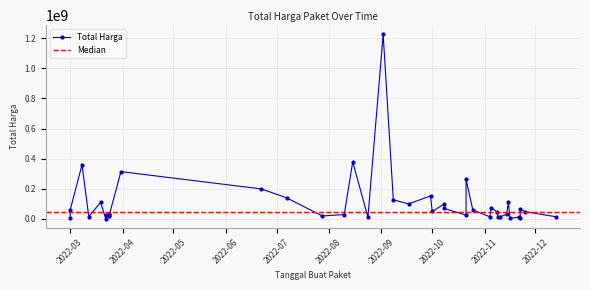

What is the difference between the maximum and second lowest values?

1220857000